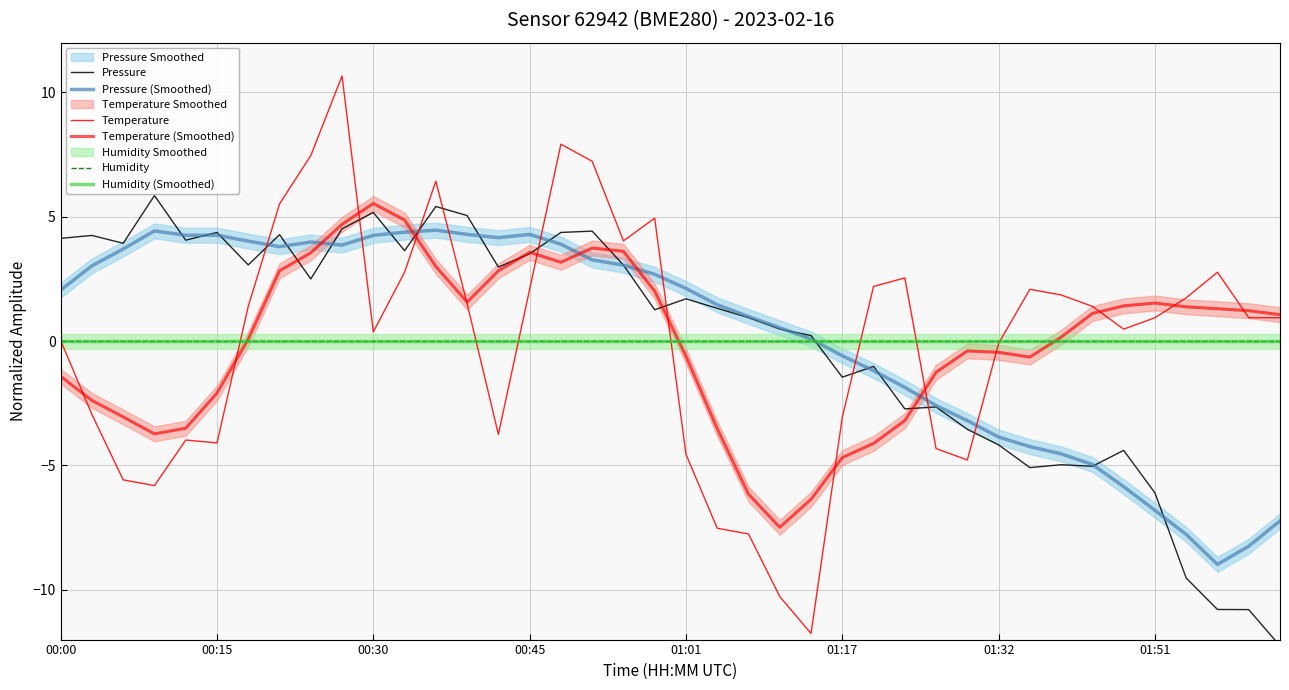

At how many categories does at least one series exceed -8?

40